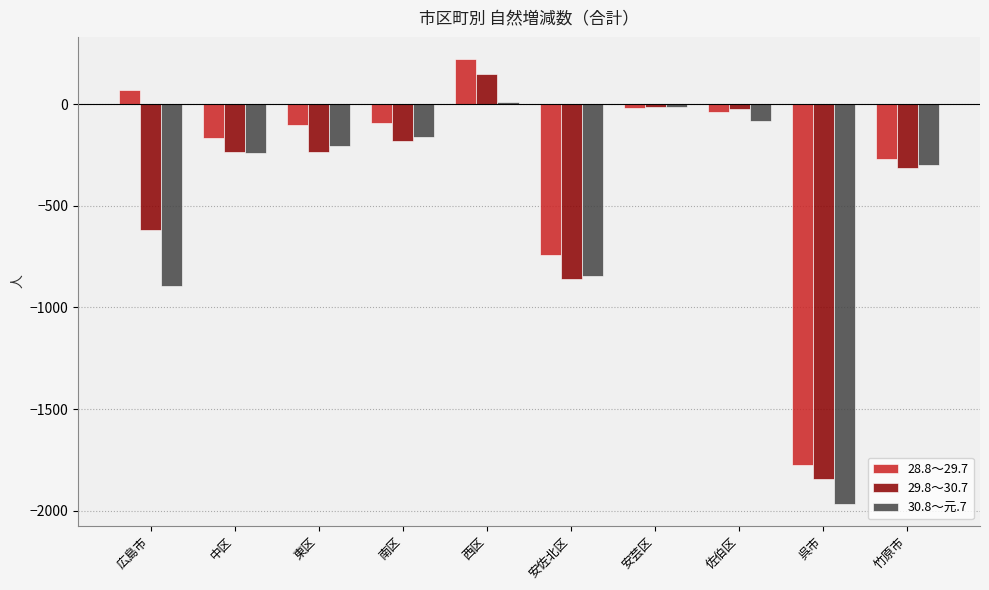

What is the spread (max minus min) of values at 安佐北区?

122